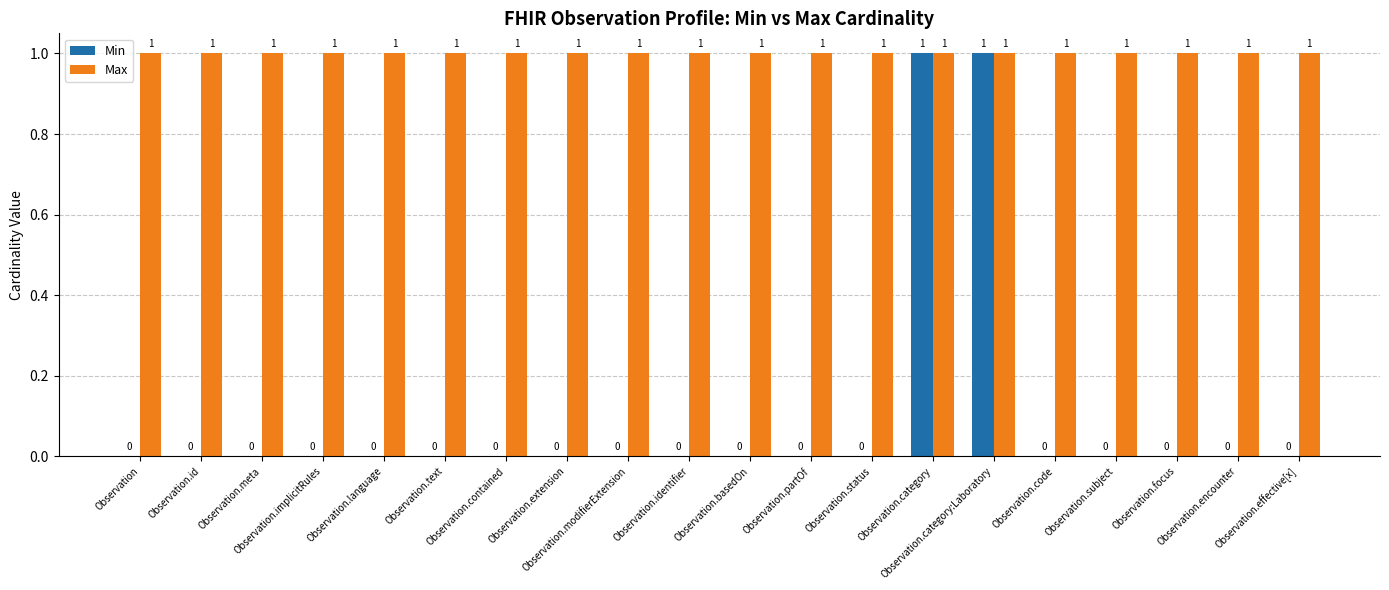

Is it true that Min equals -1 at Observation.implicitRules?

False